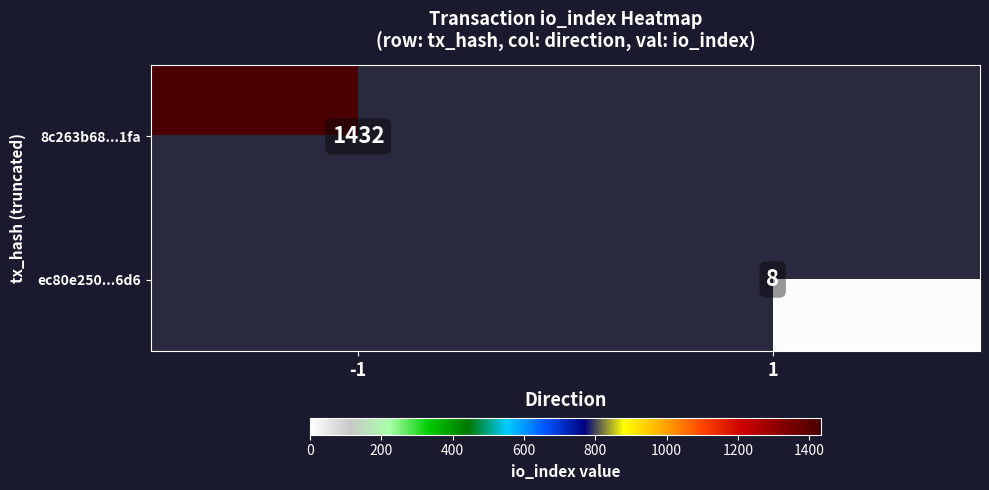

Is it true that ec80e250...6d6 equals 8 at 1?

True